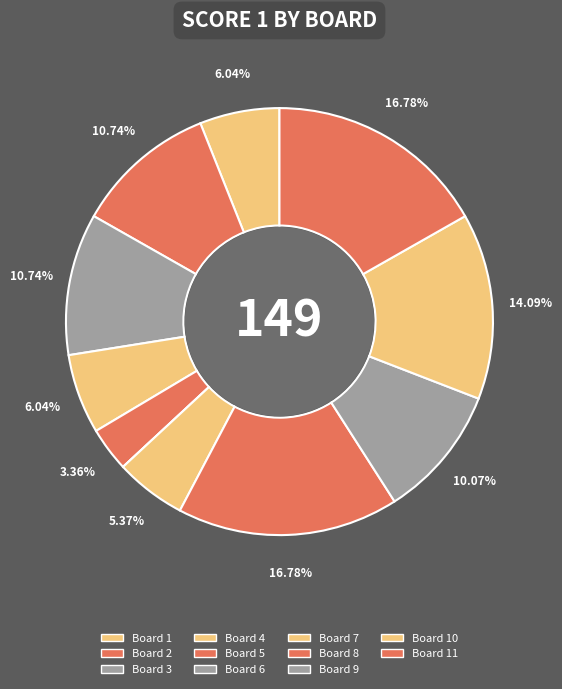

Count the number of slices in the pie.

11